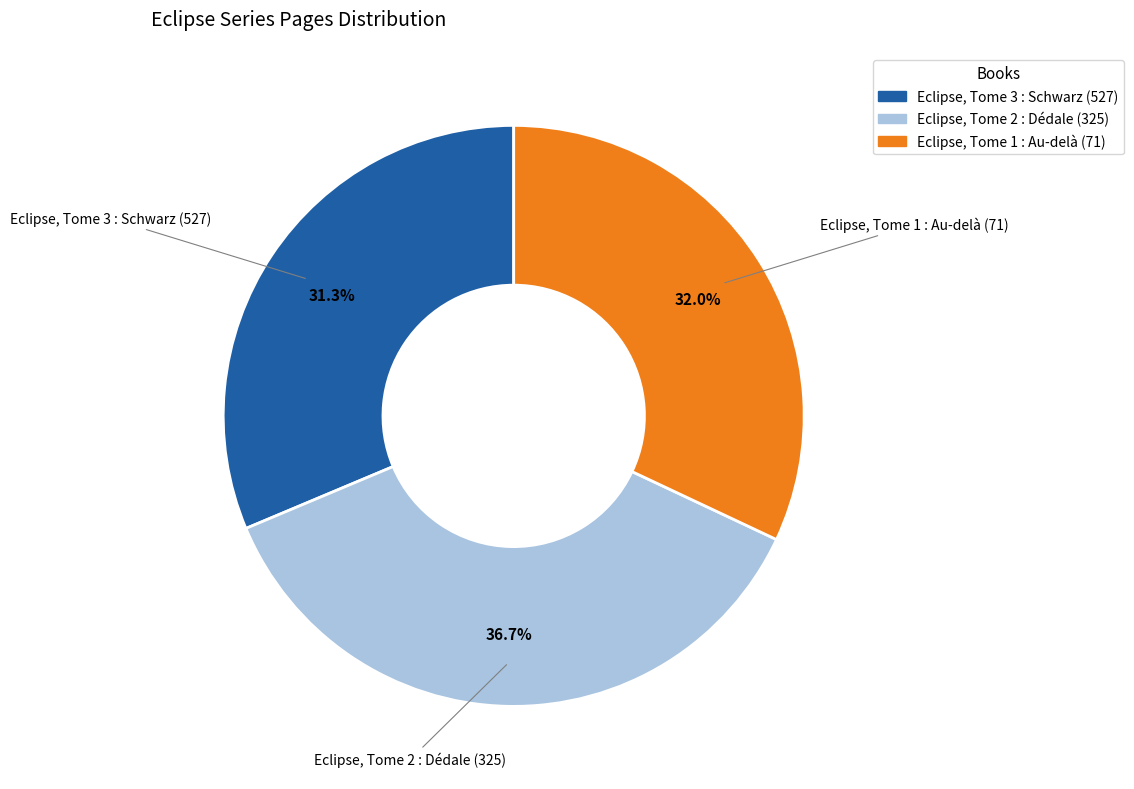

To the nearest percent, what is the difference between the largest and smallest slice percentages?

5%